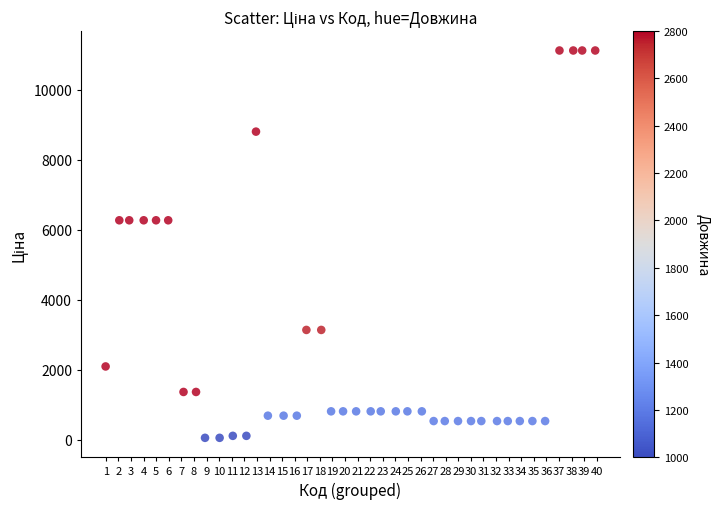

What is the range of Y values (max minus min)?

11056.9